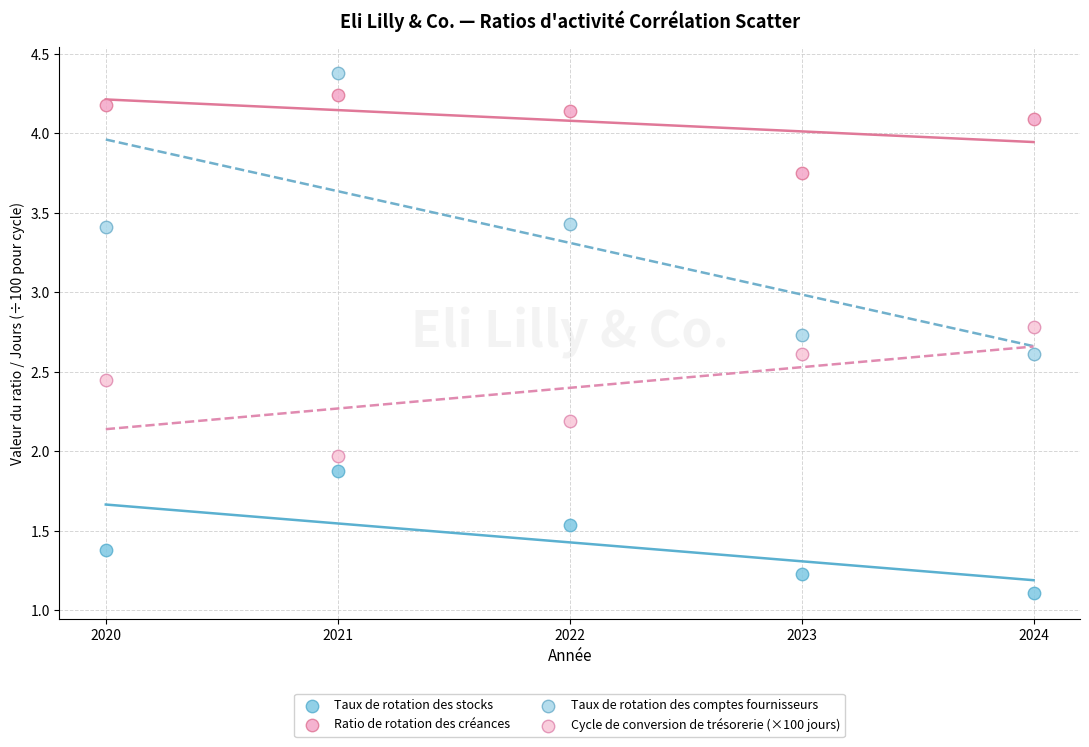

Across all data points, what is the range of Y values (max minus min)?

3.3